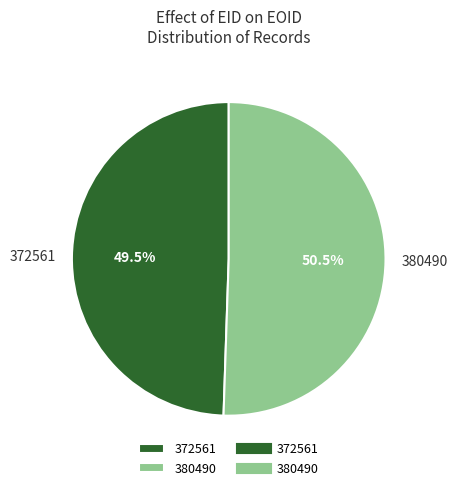

What is the ratio of the value at 372561 to the value at 380490?

1.0